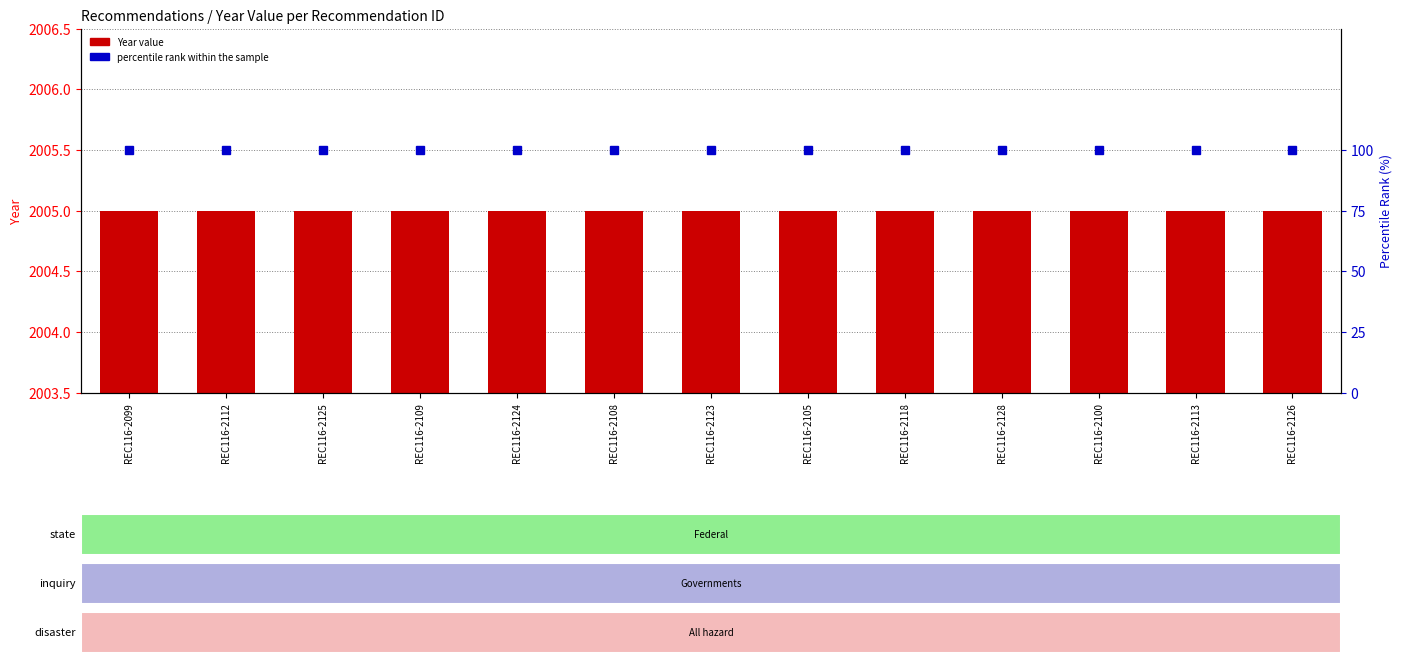

Is the value of percentile rank within the sample at REC116-2100 greater than the value of Year value at REC116-2128?

No